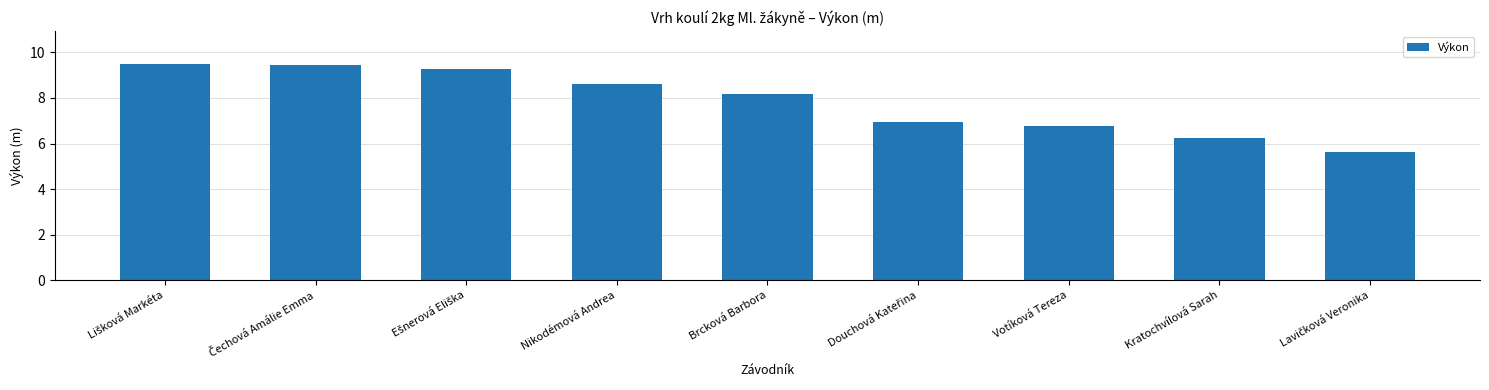

Approximately how many times larger is the value at Kratochvílová Sarah compared to Nikodémová Andrea?

0.7